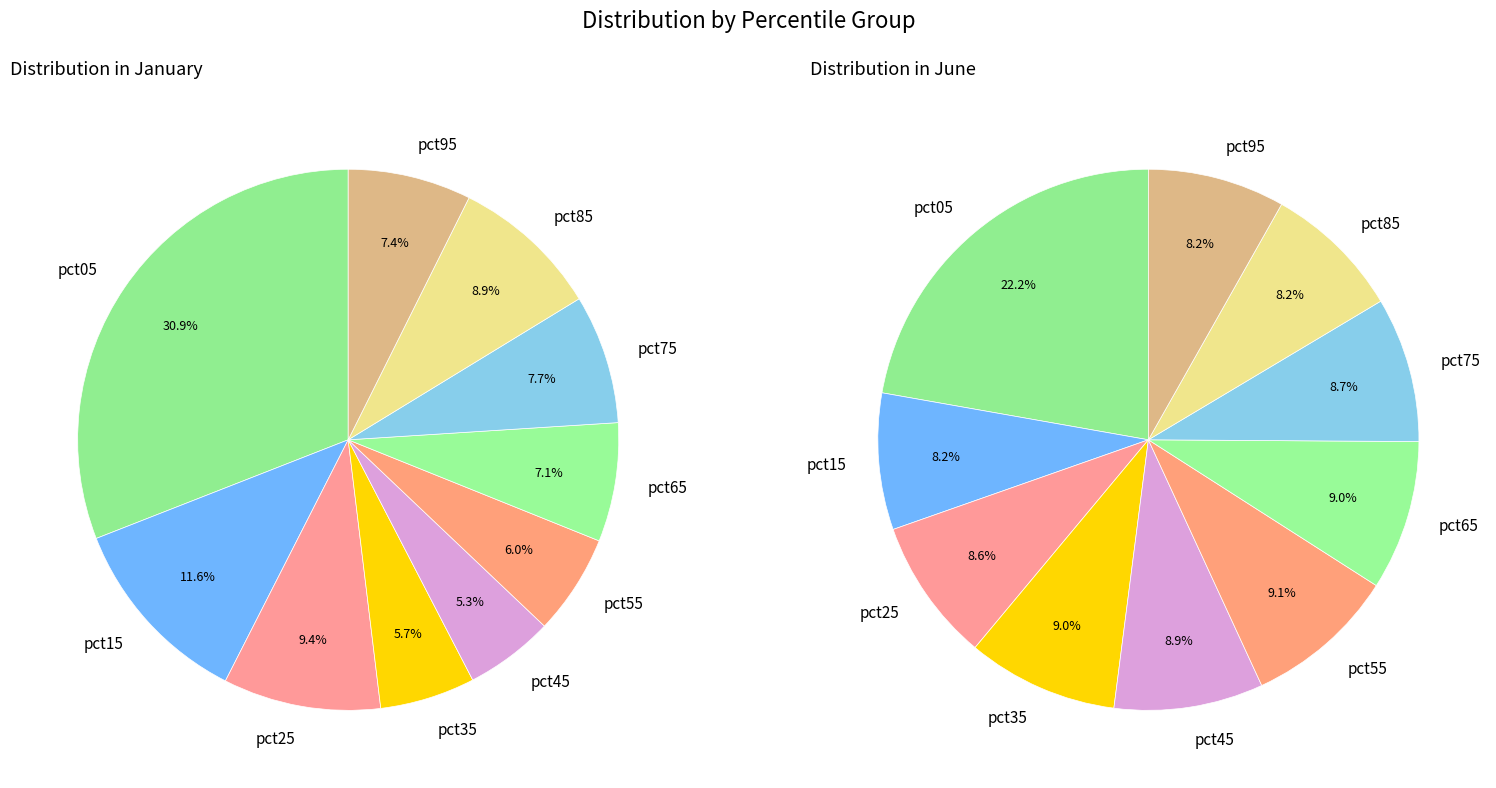

To the nearest percent, what percentage of the pie is pct15?

12%